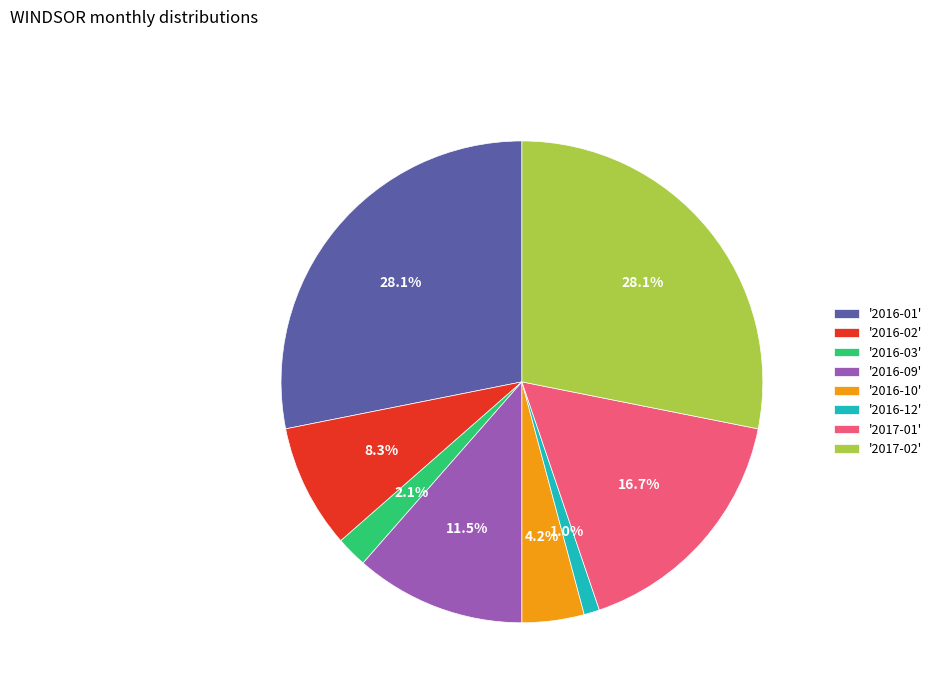

Which category has the smallest portion of the pie?

'2016-12'